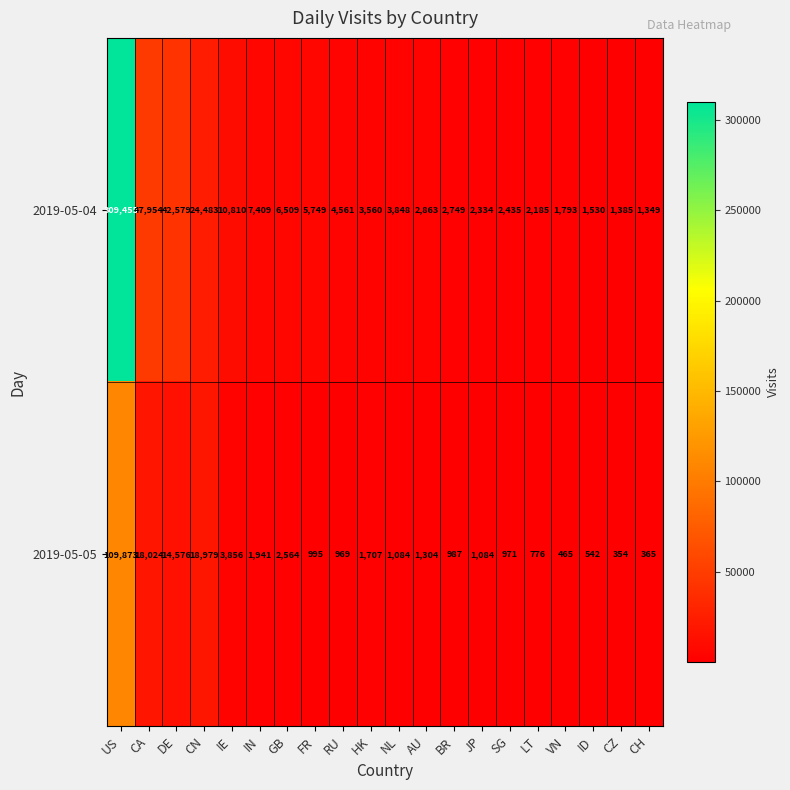

Is it true that 2019-05-04 equals 1172 at VN?

False